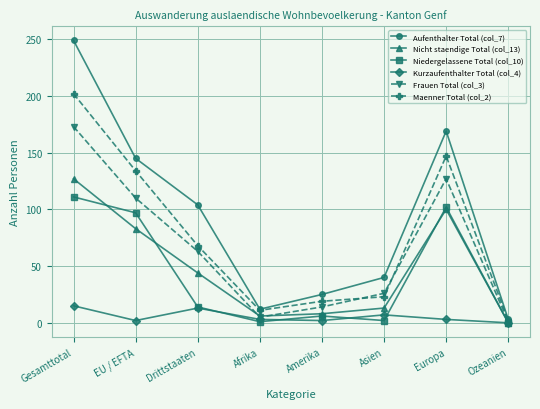

Which category has the lowest value in the Nicht staendige Total (col_13) series?

Ozeanien